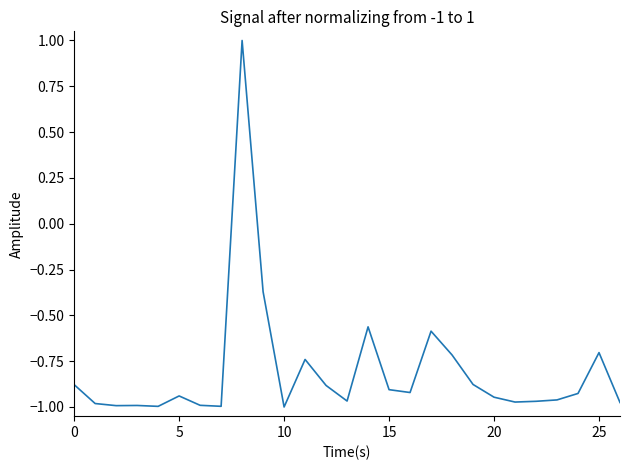

What is the difference between the maximum and minimum values?

2.0